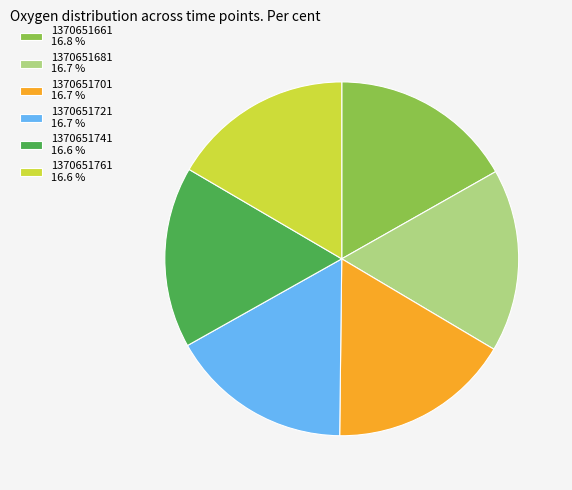

How many segments does this pie chart have?

6